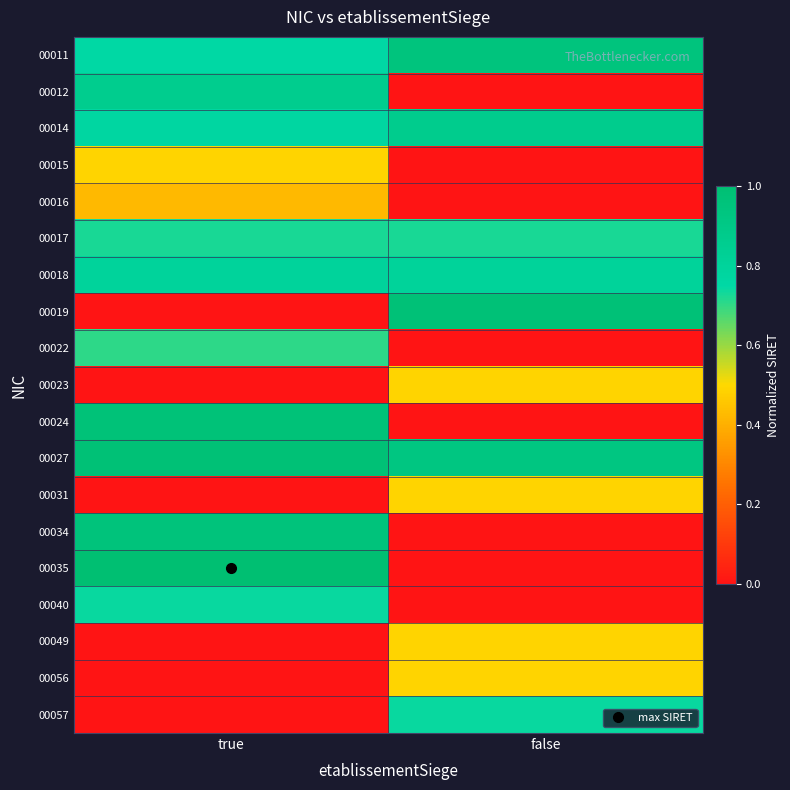

Reading left to right, extract all data points from this chart.

00011: true=0.8	false=0.9
00012: true=0.9	false=0.0
00014: true=0.8	false=0.9
00015: true=0.5	false=0.0
00016: true=0.4	false=0.0
00017: true=0.7	false=0.7
00018: true=0.8	false=0.8
00019: true=0.0	false=1.0
00022: true=0.7	false=0.0
00023: true=0.0	false=0.5
00024: true=1.0	false=0.0
00027: true=1.0	false=0.9
00031: true=0.0	false=0.5
00034: true=1.0	false=0.0
00035: true=1.0	false=0.0
00040: true=0.7	false=0.0
00049: true=0.0	false=0.5
00056: true=0.0	false=0.5
00057: true=0.0	false=0.7